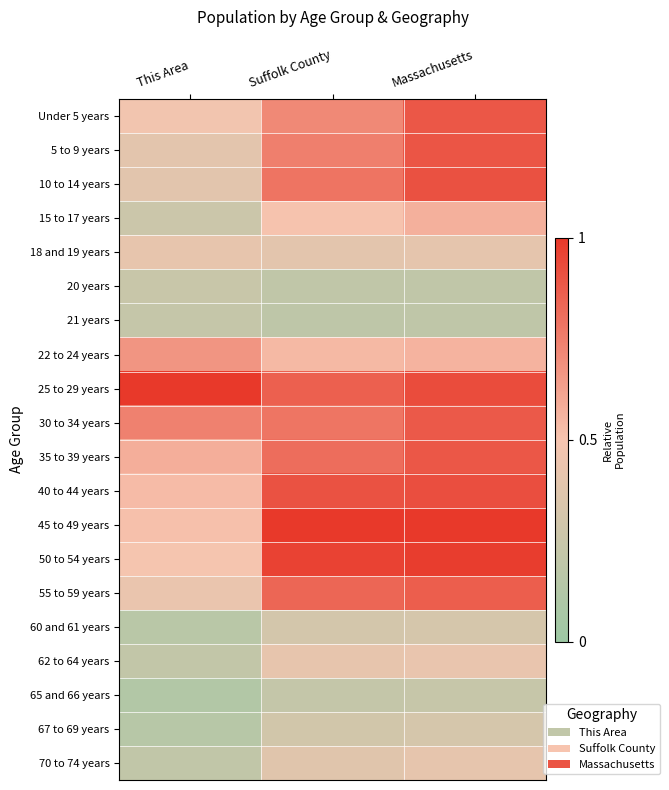

At how many categories does at least one series exceed 0?

3